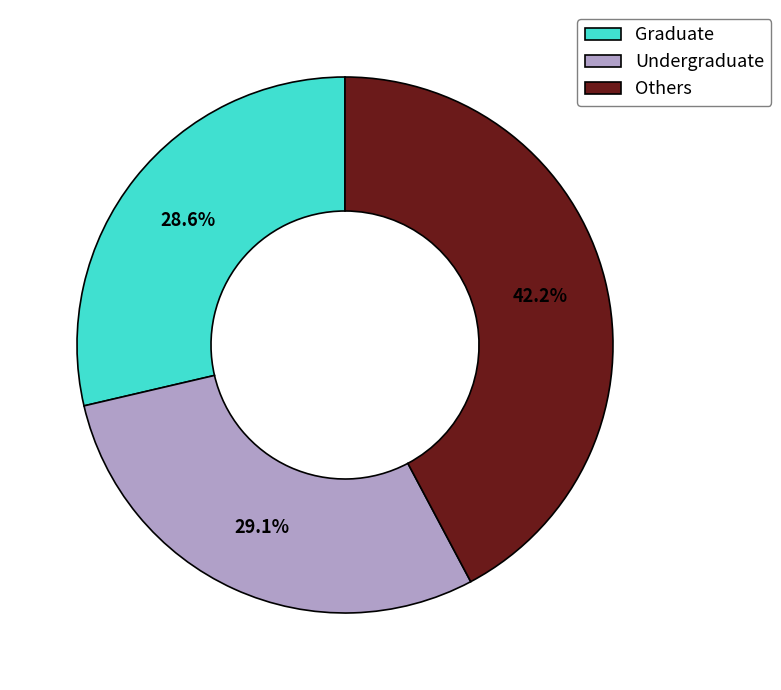

Do Others and Undergraduate together represent more than half of the pie?

Yes